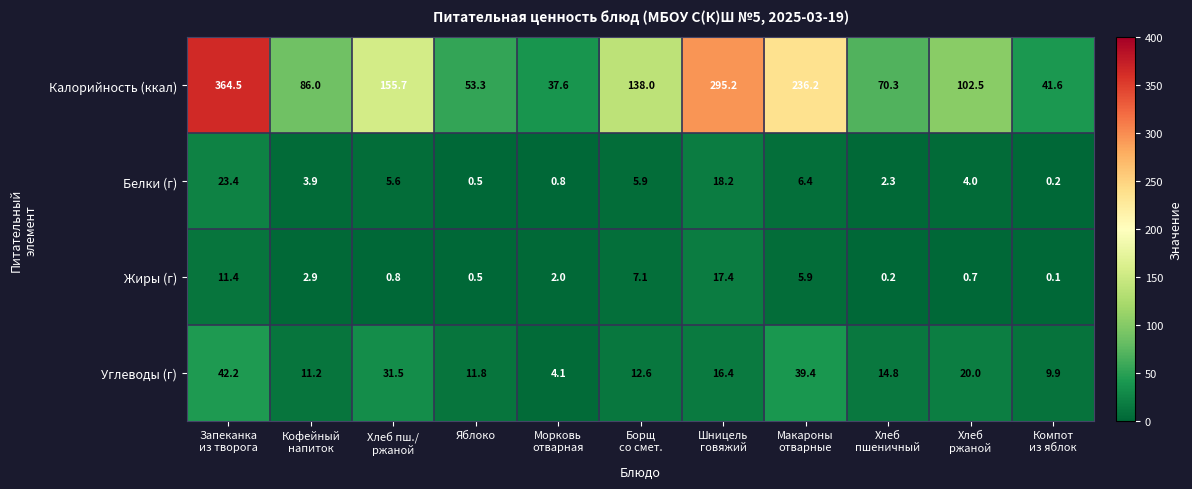

Between Шницель
говяжий and Макароны
отварные, which series saw the biggest shift?

Калорийность (ккал)